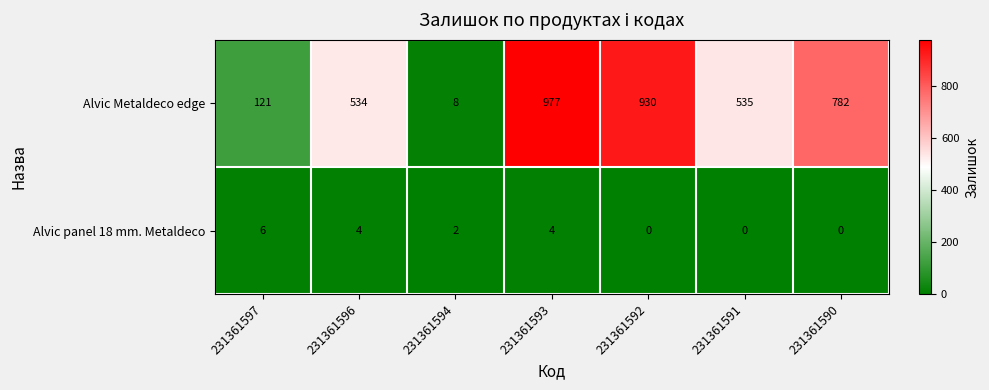

How many distinct data groups are displayed?

2